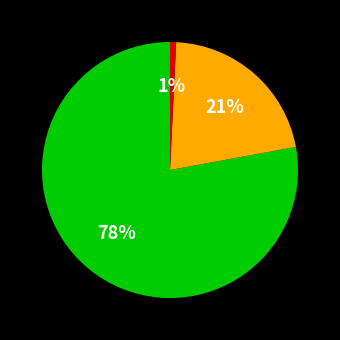

To the nearest percent, what is the difference between the largest and smallest slice percentages?

77%